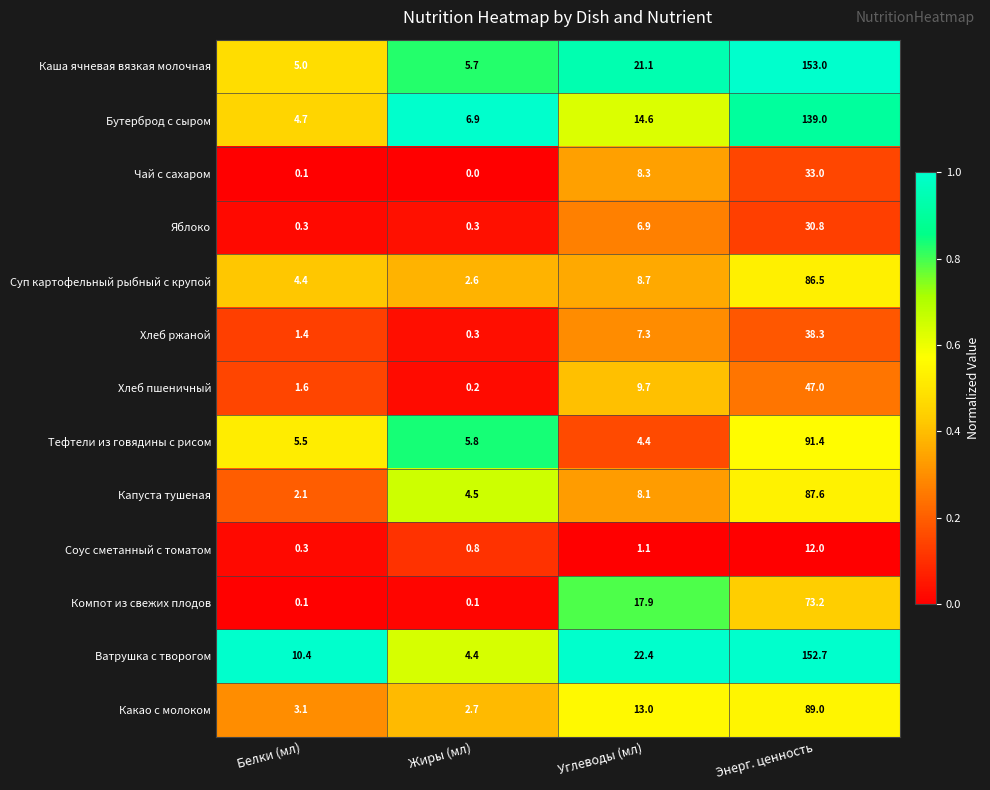

What is the spread (max minus min) of values at Жиры (мл)?

6.9